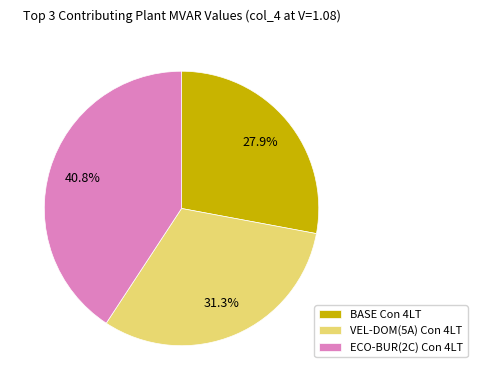

Between ECO-BUR(2C) Con 4LT and BASE Con 4LT, which is larger?

ECO-BUR(2C) Con 4LT